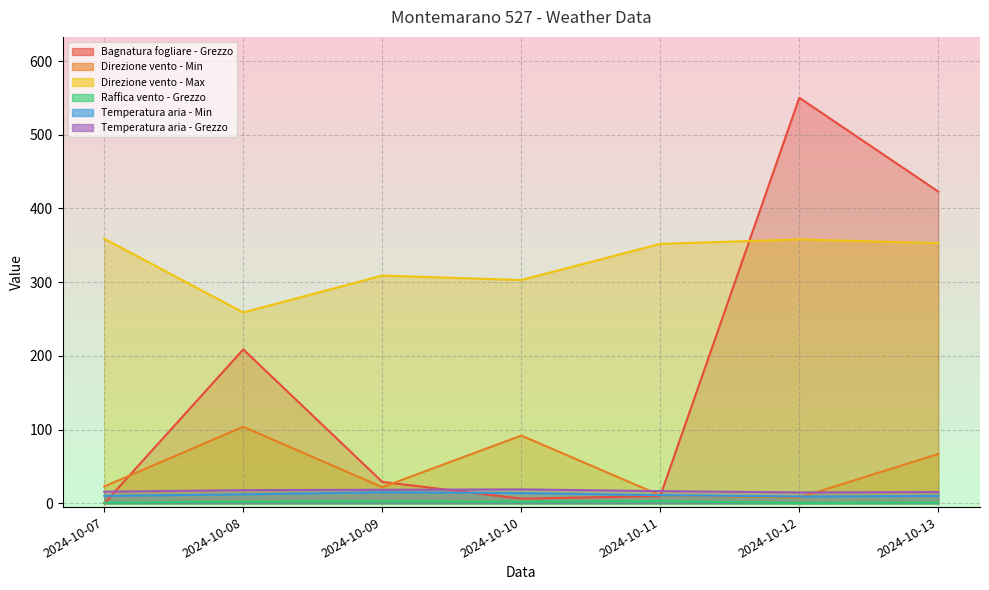

The Raffica vento - Grezzo series shows 2.5 at 2024-10-13. True or false?

False